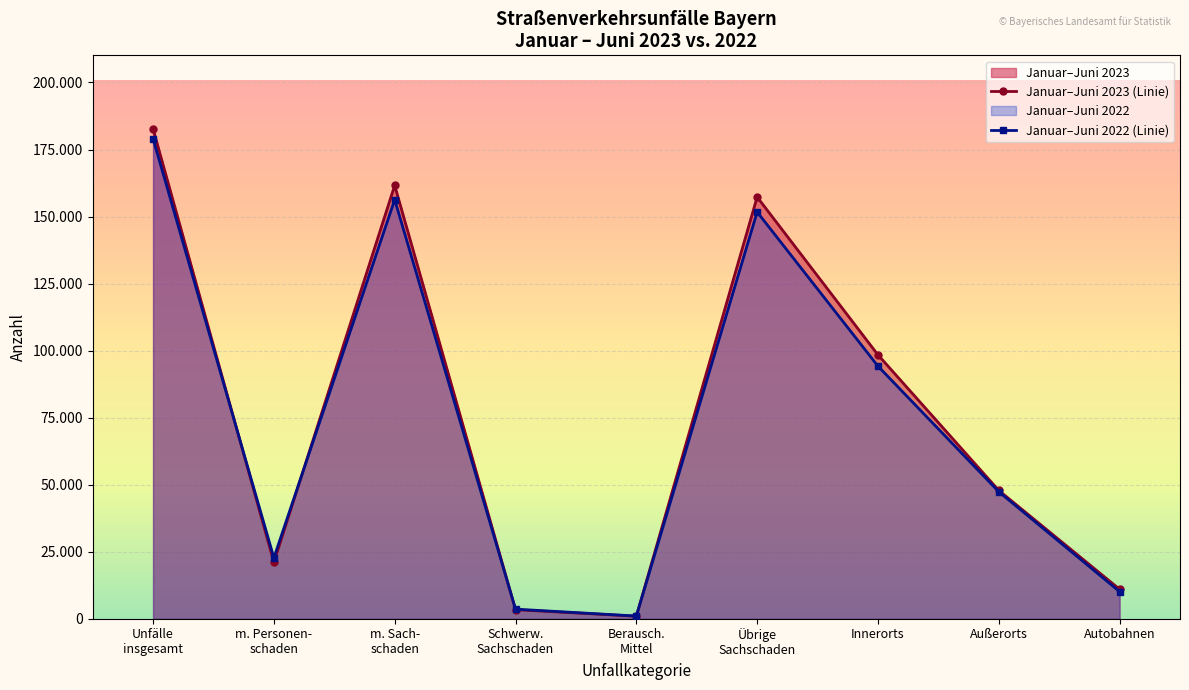

Which category has the lowest value across all series?

Berausch.
Mittel